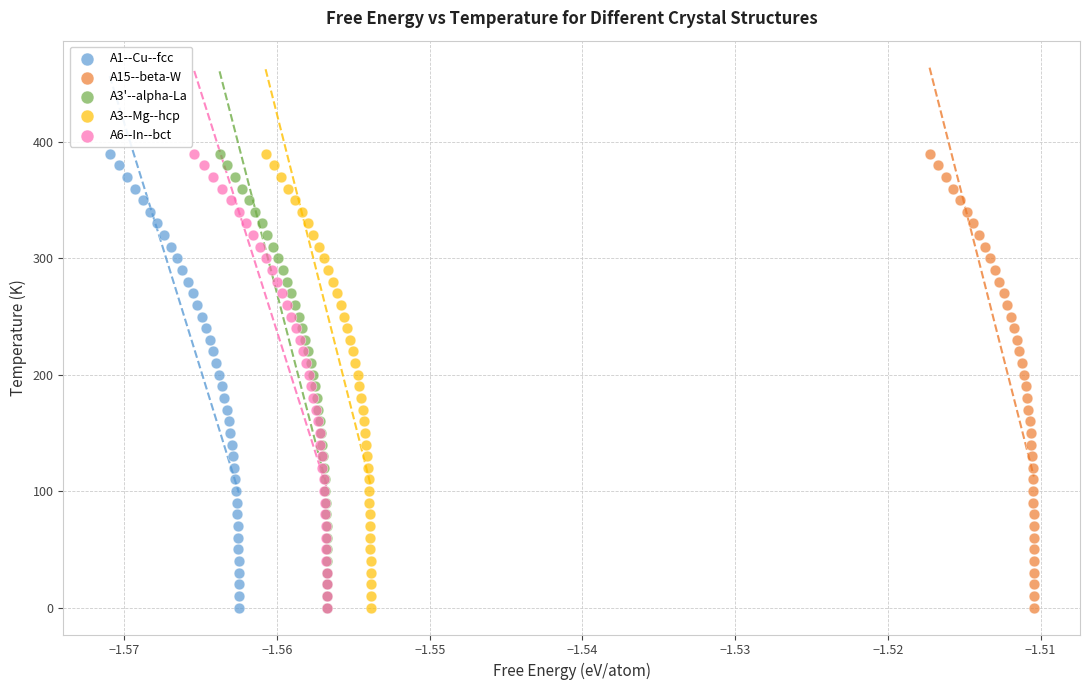

What are all the series names shown in the legend?

A1--Cu--fcc, A15--beta-W, A3'--alpha-La, A3--Mg--hcp, A6--In--bct